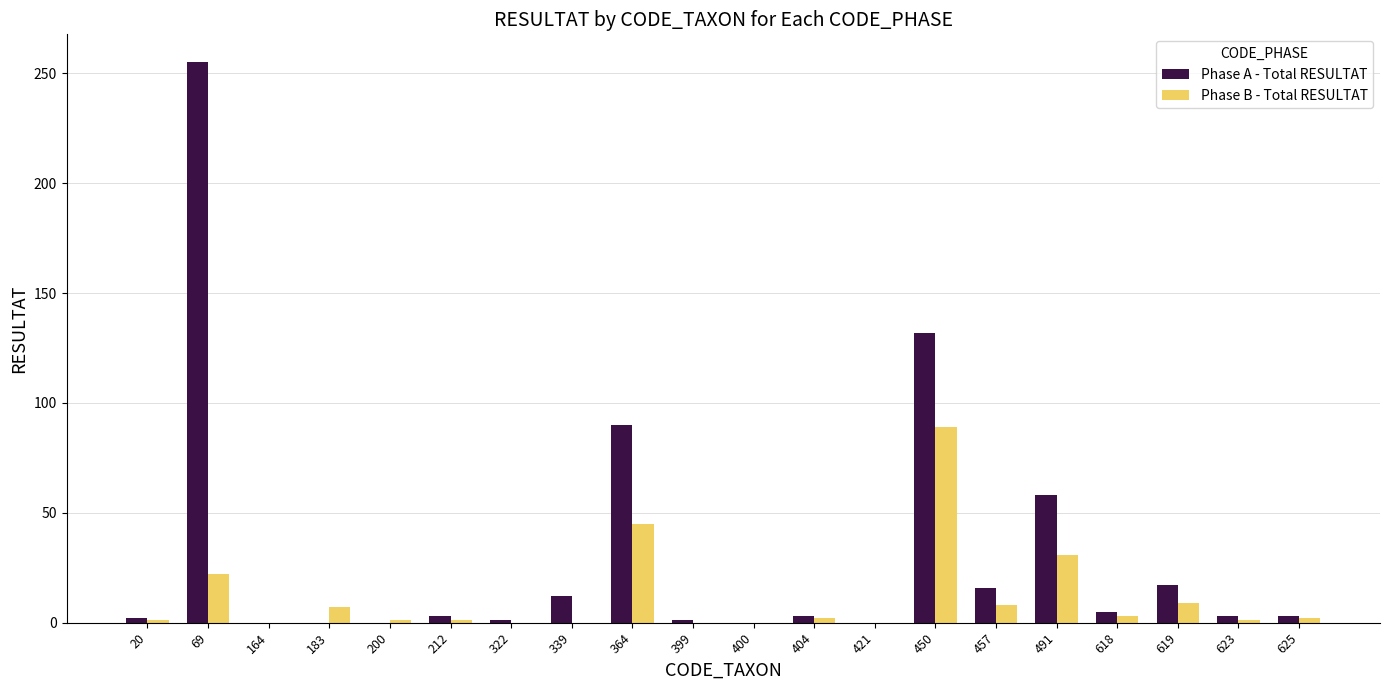

What is the average value of the Phase A - Total RESULTAT series?

30